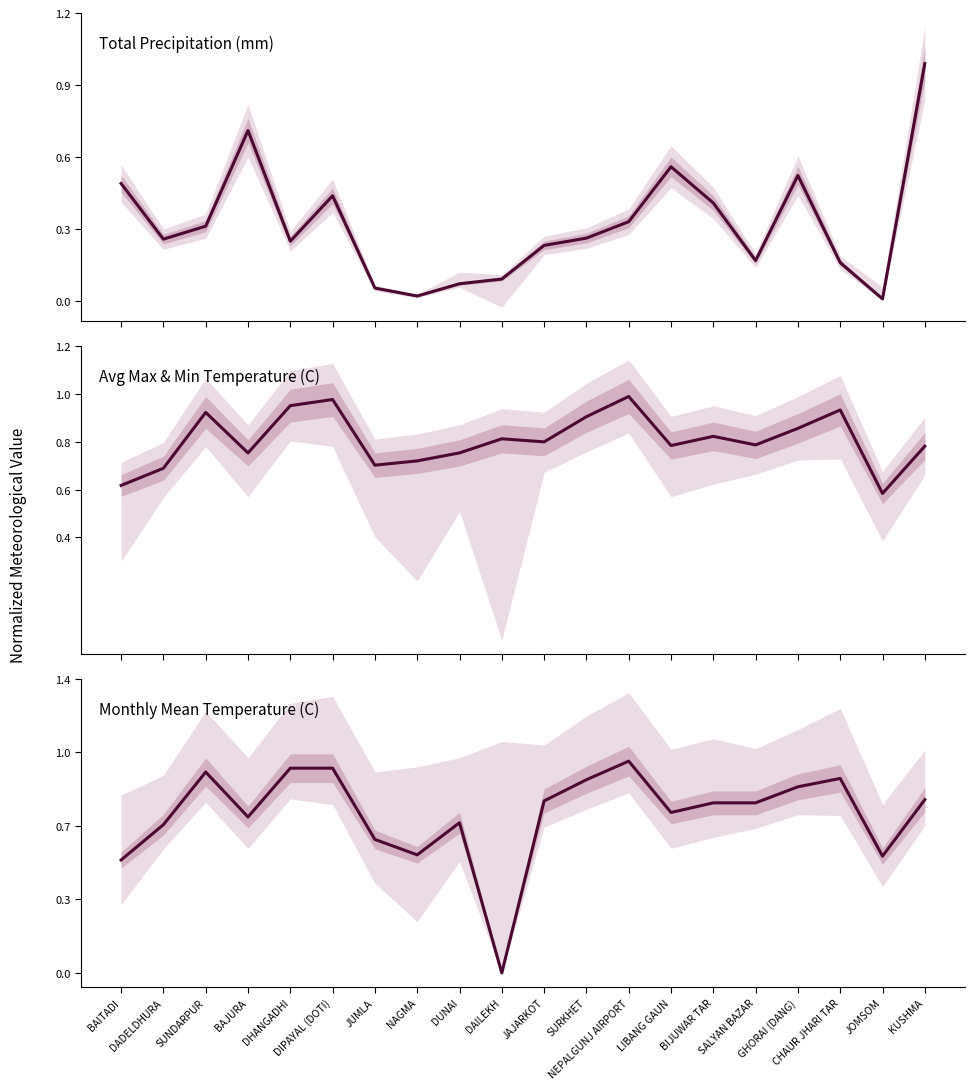

What is the label of the 2nd point from the left?

DADELDHURA